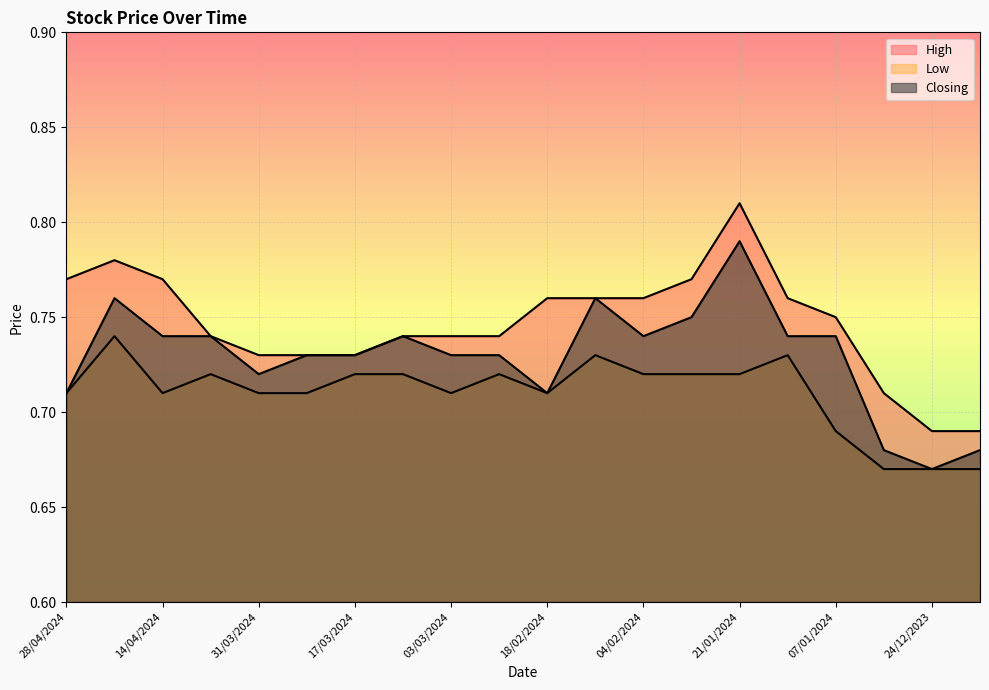

How many distinct data groups are displayed?

3